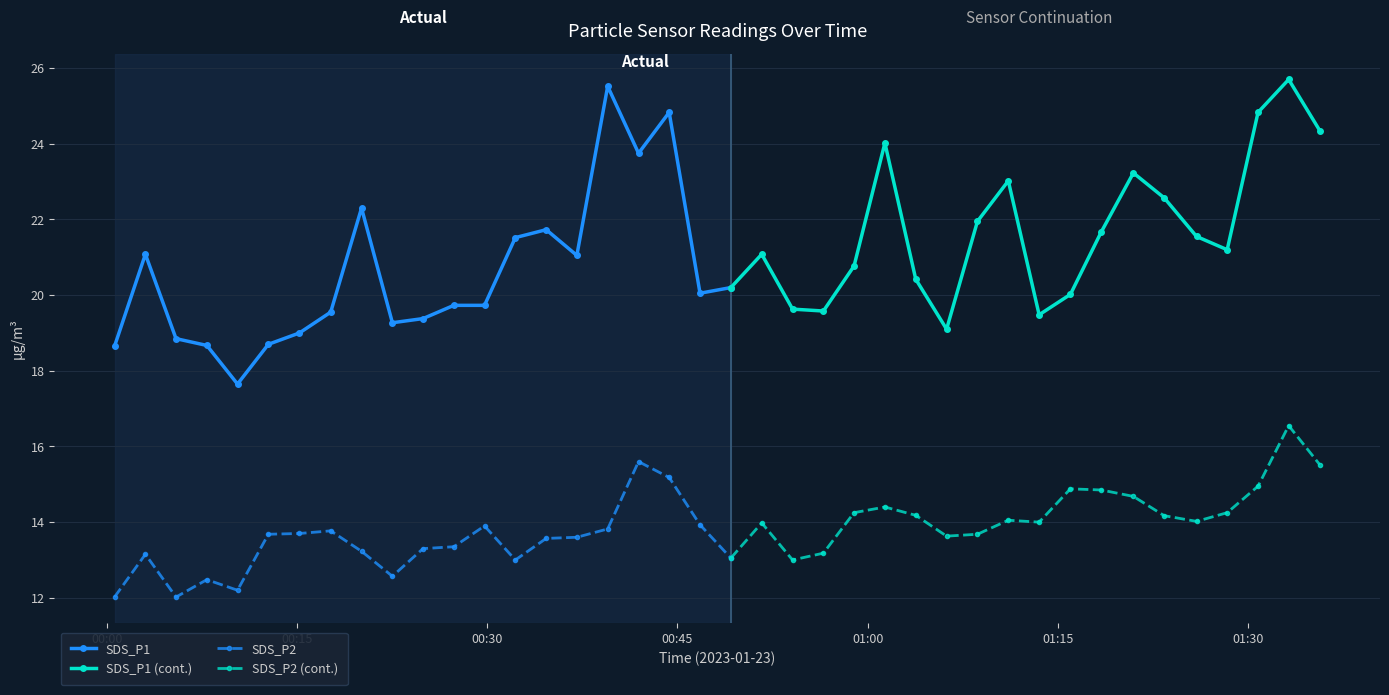

Is it true that SDS_P2 equals 4.9 at 2023/01/23 00:17:39?

False